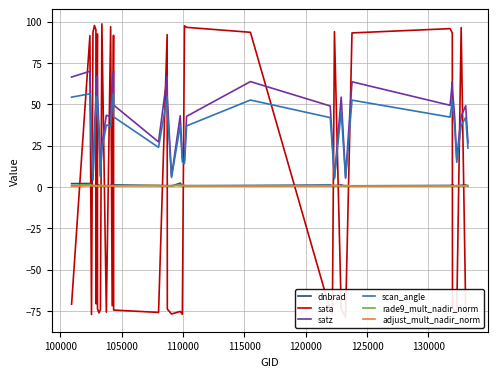

True or false: satz and scan_angle cross at least once.

False